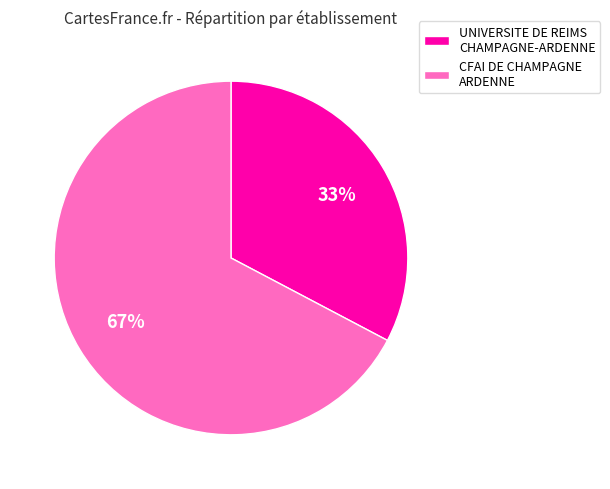

What is the smallest slice in the pie chart?

UNIVERSITE DE REIMS CHAMPAGNE-ARDENNE